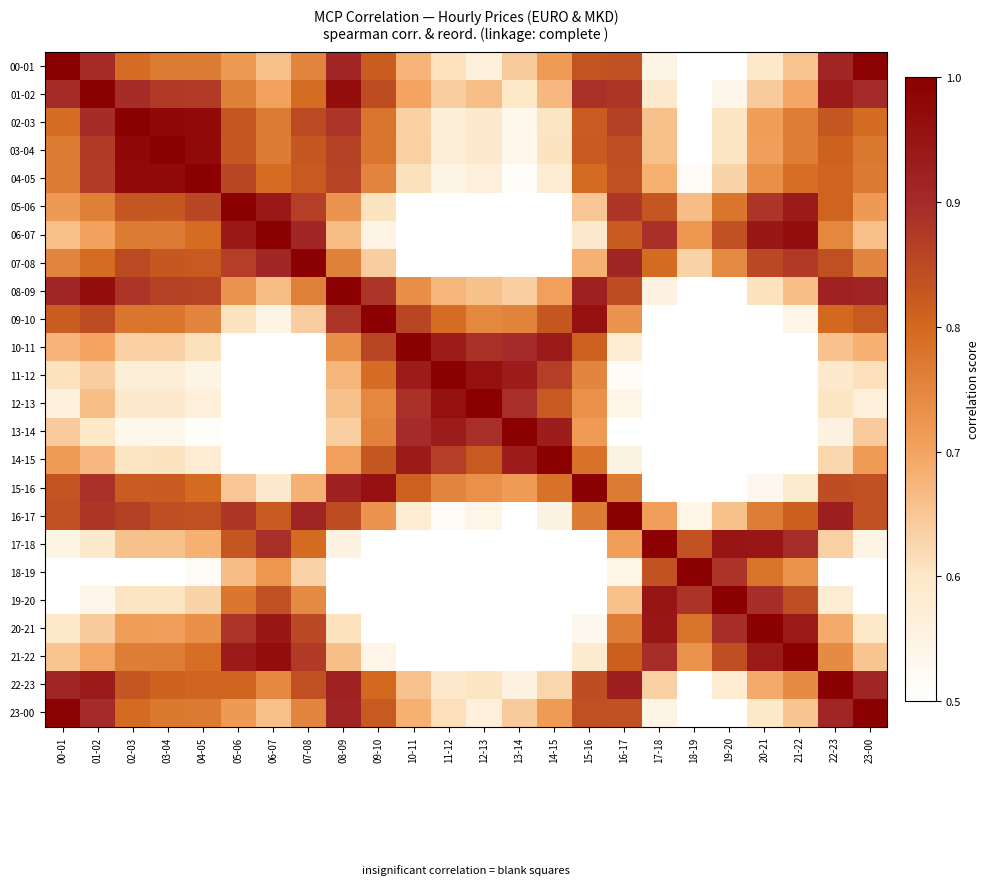

At 20-21, list the series in order from largest to smallest.

20-21, 17-18, 06-07, 21-22, 19-20, 05-06, 07-08, 18-19, 16-17, 04-05, 02-03, 03-04, 22-23, 01-02, 08-09, 00-01, 23-00, 15-16, 09-10, 10-11, 11-12, 12-13, 13-14, 14-15